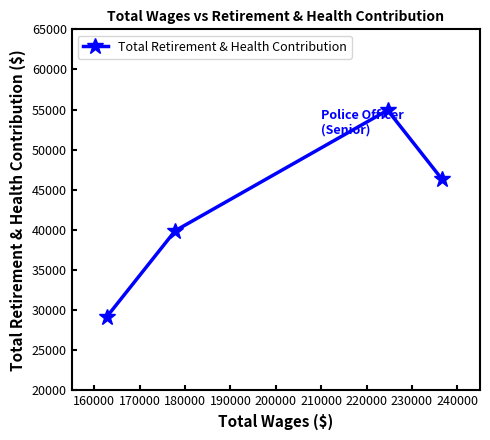

Reading left to right, list all the values displayed in this chart.

29203	39891	54921	46320